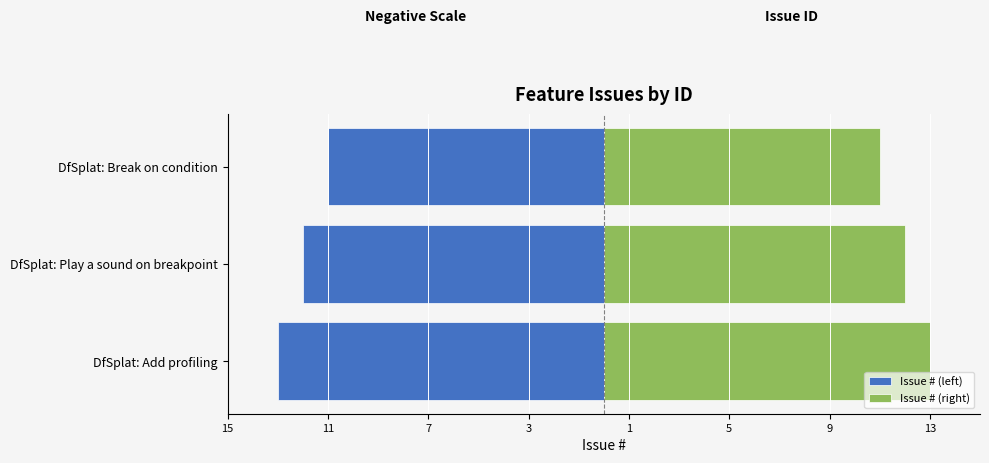

Does the chart contain any negative values?

Yes